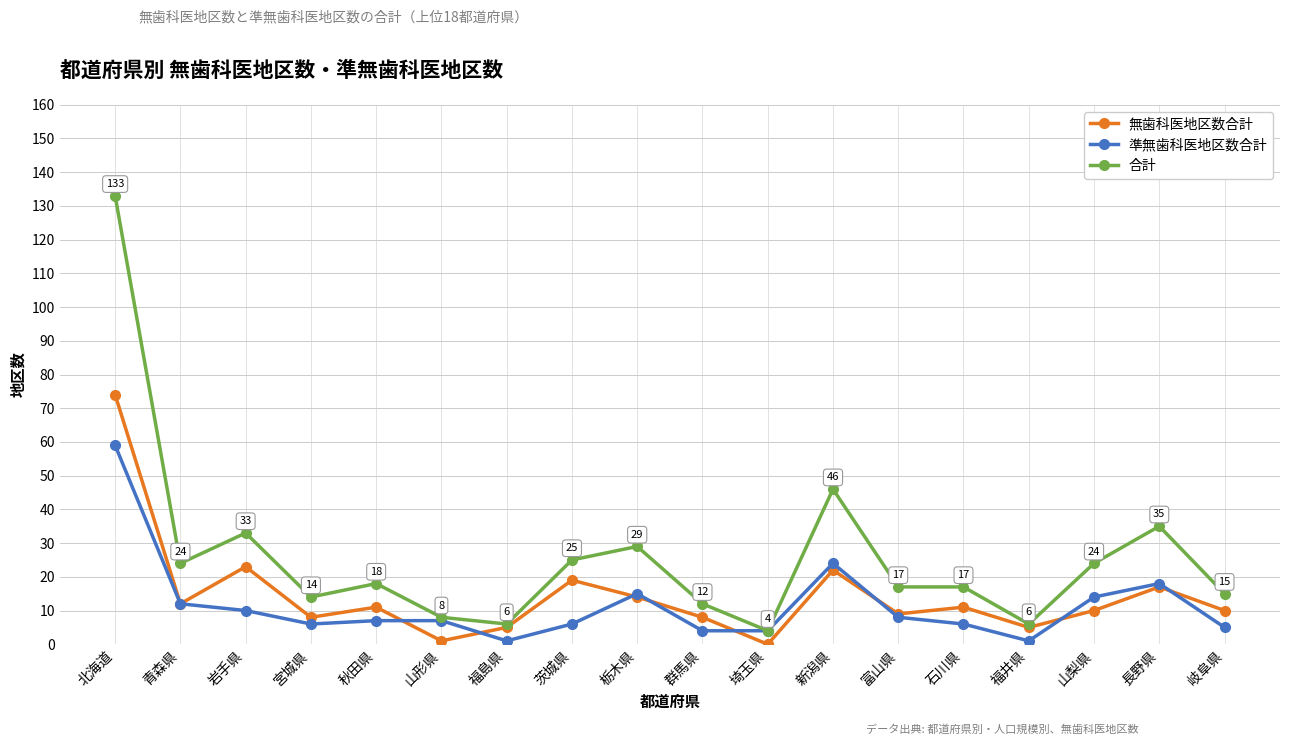

What position from the right is 富山県?

6